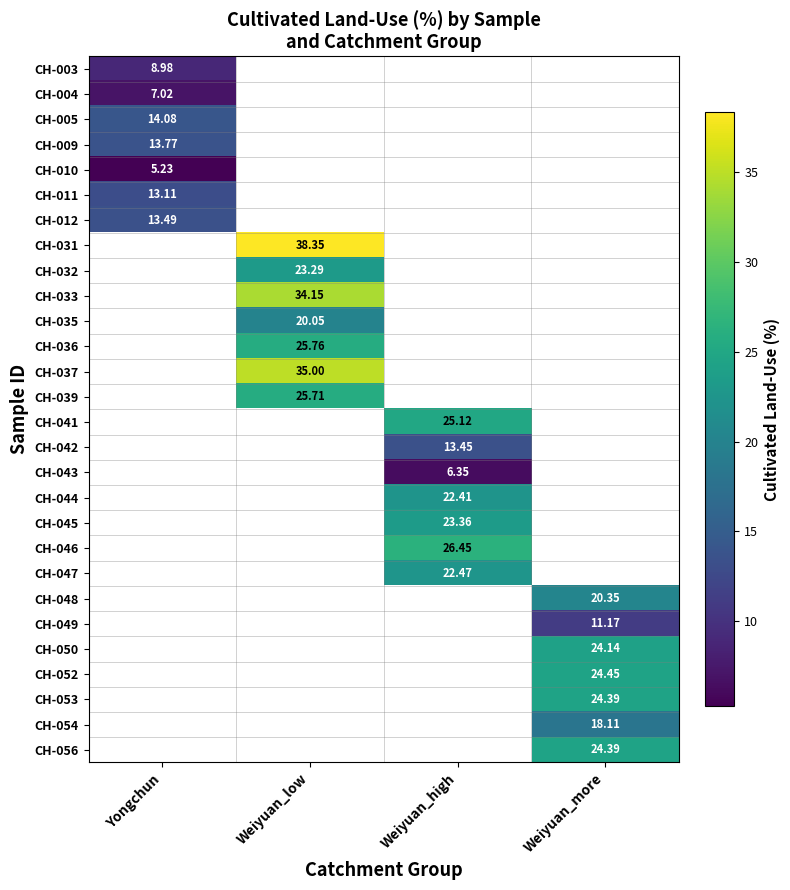

Count the number of data series in this chart.

28